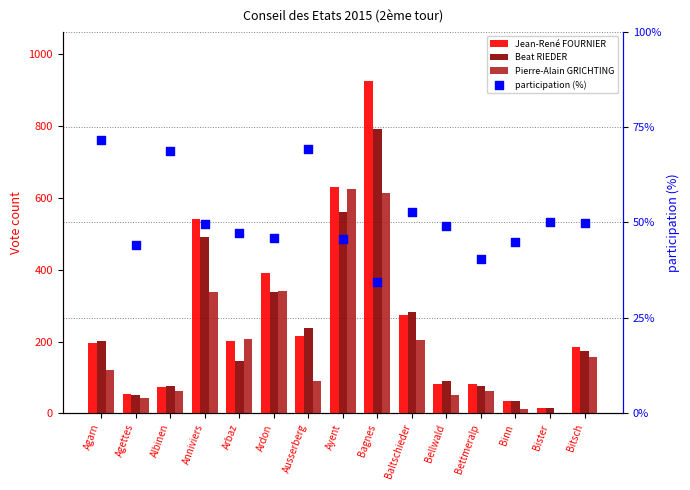

Which series has the largest total across all categories?

Jean-René FOURNIER